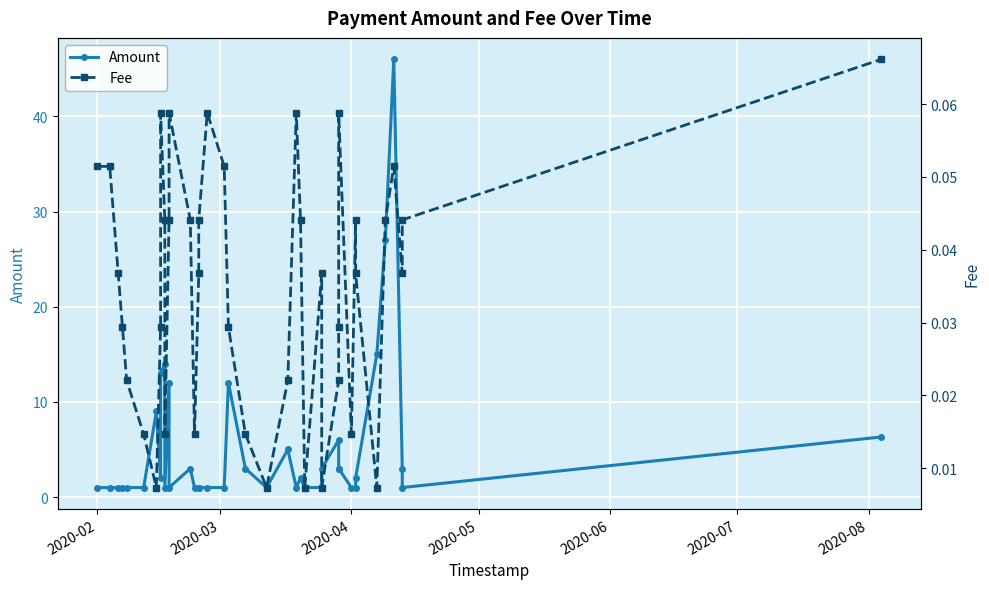

What are all the series names shown in the legend?

Amount, Fee